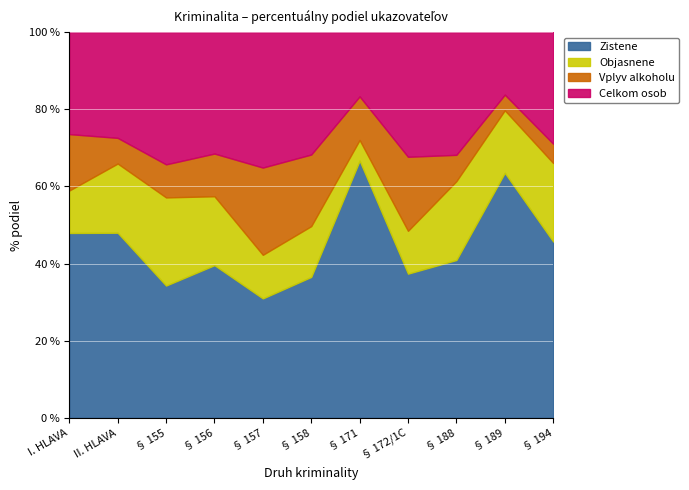

What is the sum of all Zistene values?

491.4